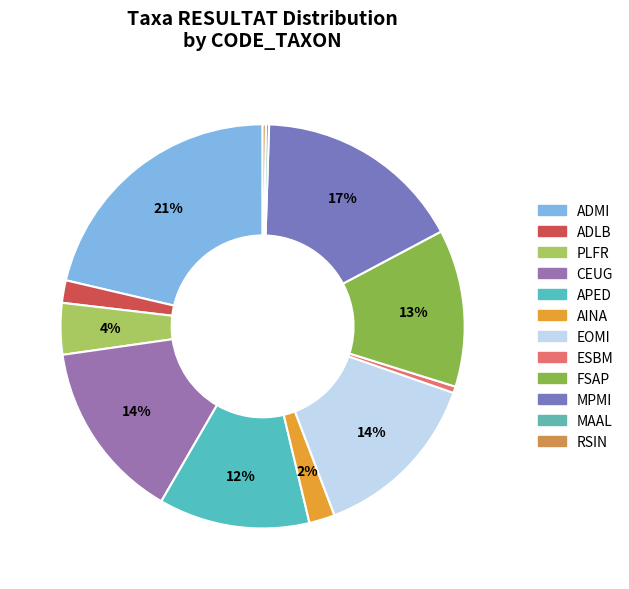

To the nearest percent, what percentage of the pie is AINA?

2%